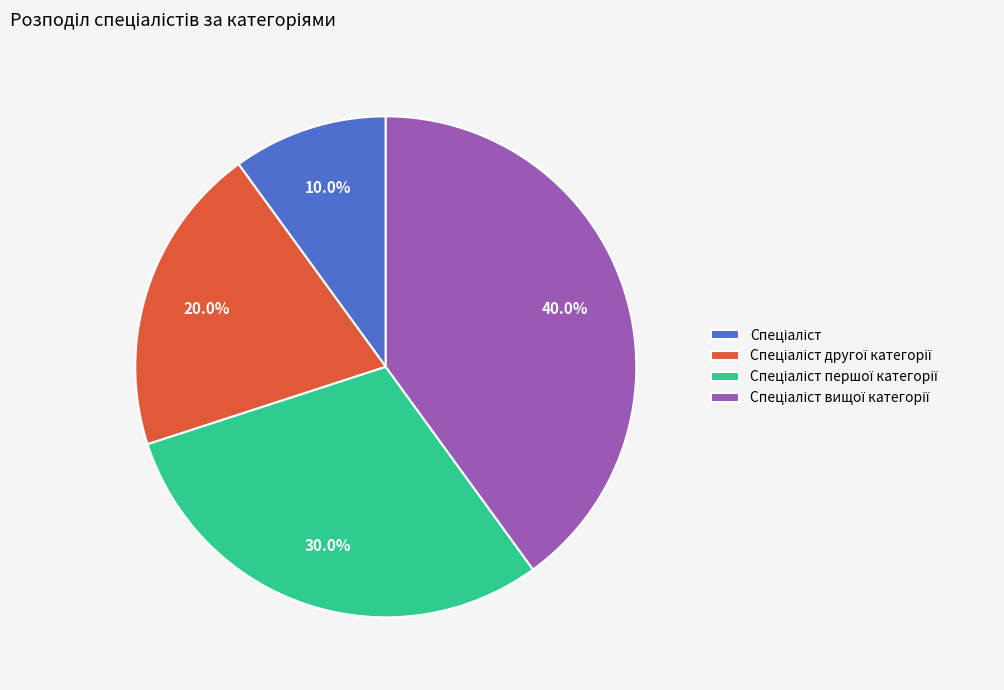

Is there any slice that represents more than half of the pie?

No